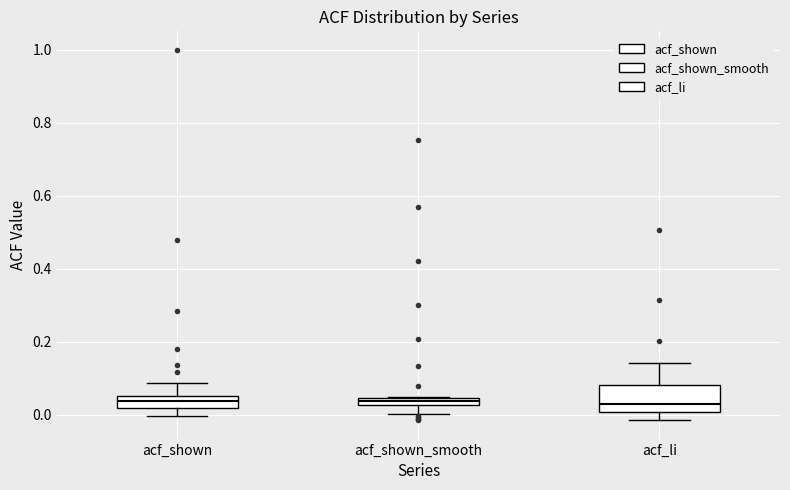

Which box is the tallest, from its lower edge to its upper edge?

acf_li